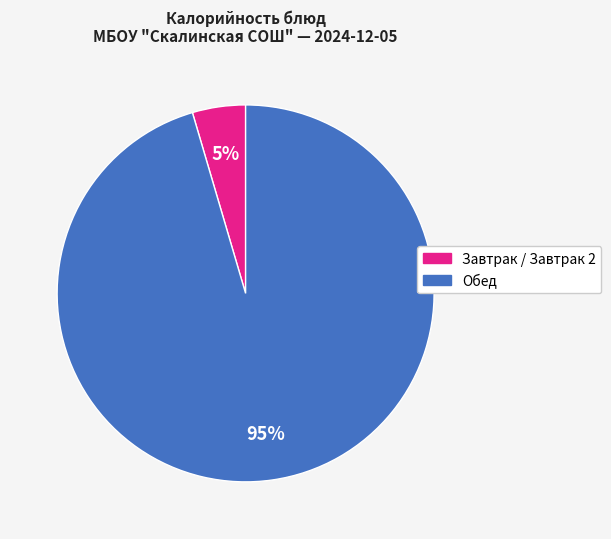

To the nearest percent, what is the average slice percentage?

50%